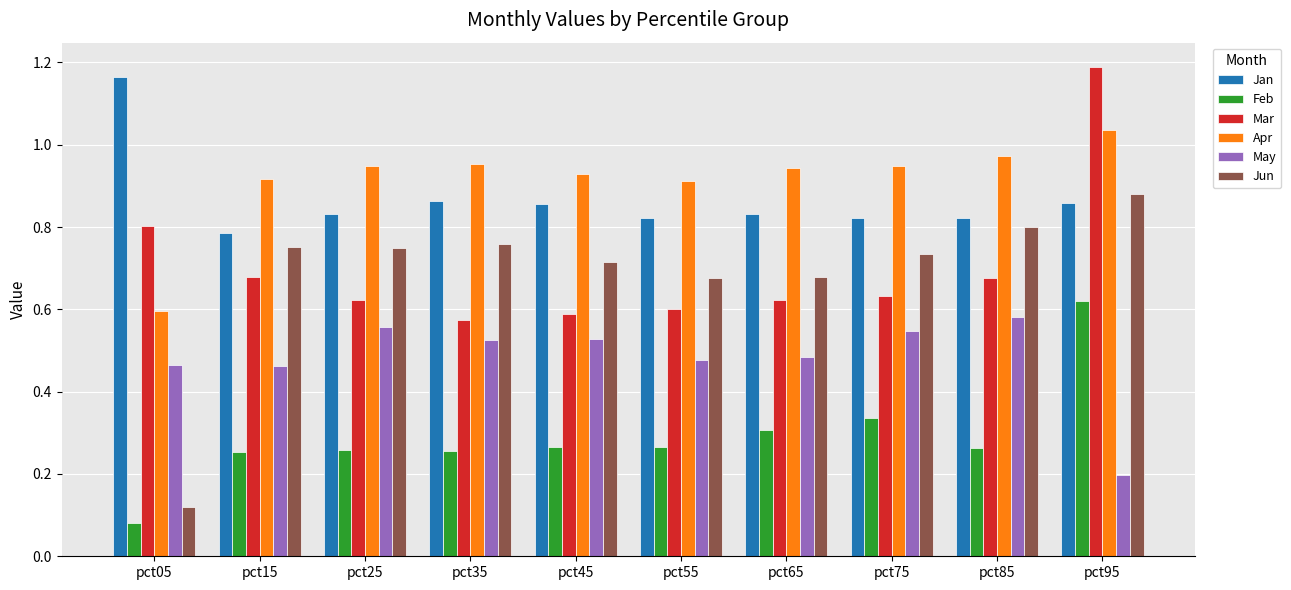

True or false: Mar has a value of 0.6 at pct45.

True